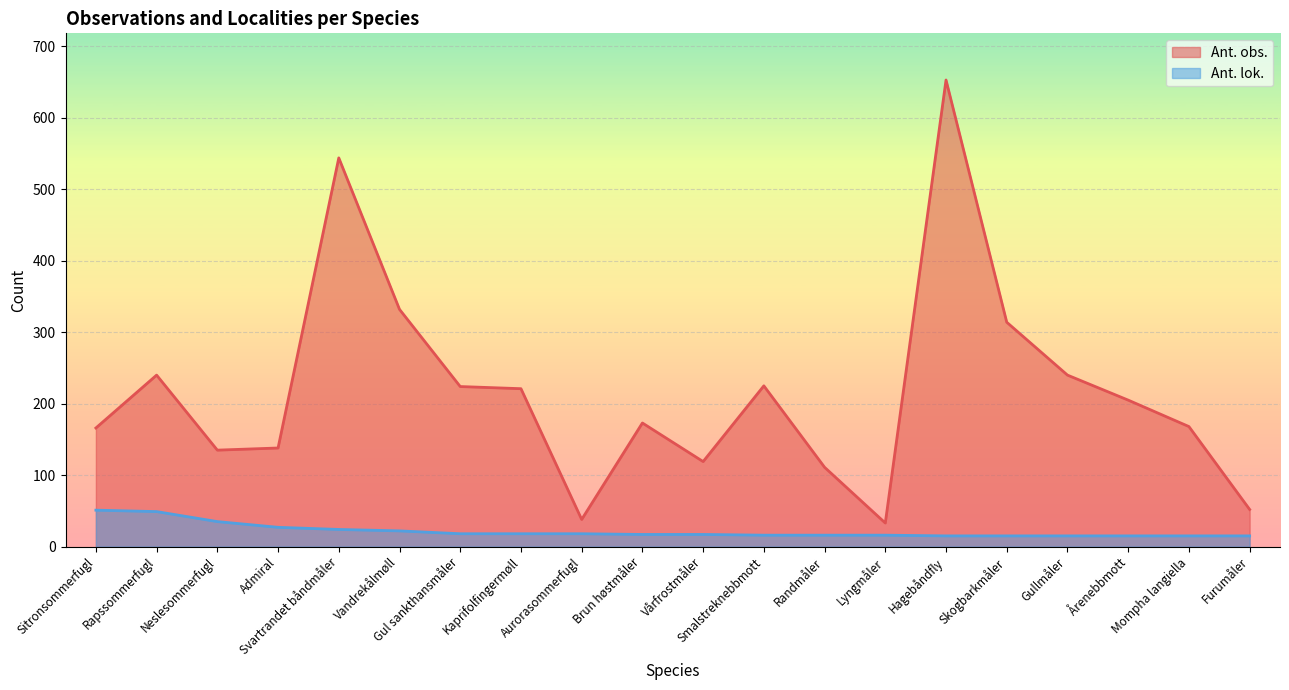

Reading left to right, what are all the values shown in this chart?

Ant. obs.: 166	240	135	138	544	332	224	221	38	173	119	225	111	33	653	314	240	205	168	52
Ant. lok.: 51	49	35	27	24	22	18	18	18	17	17	16	16	16	15	15	15	15	15	15